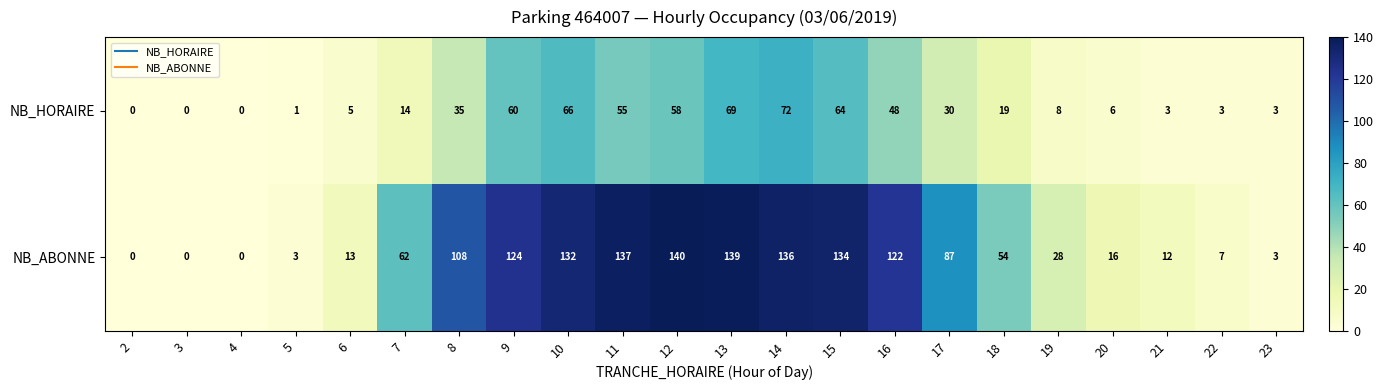

How many data points does each series have?

22